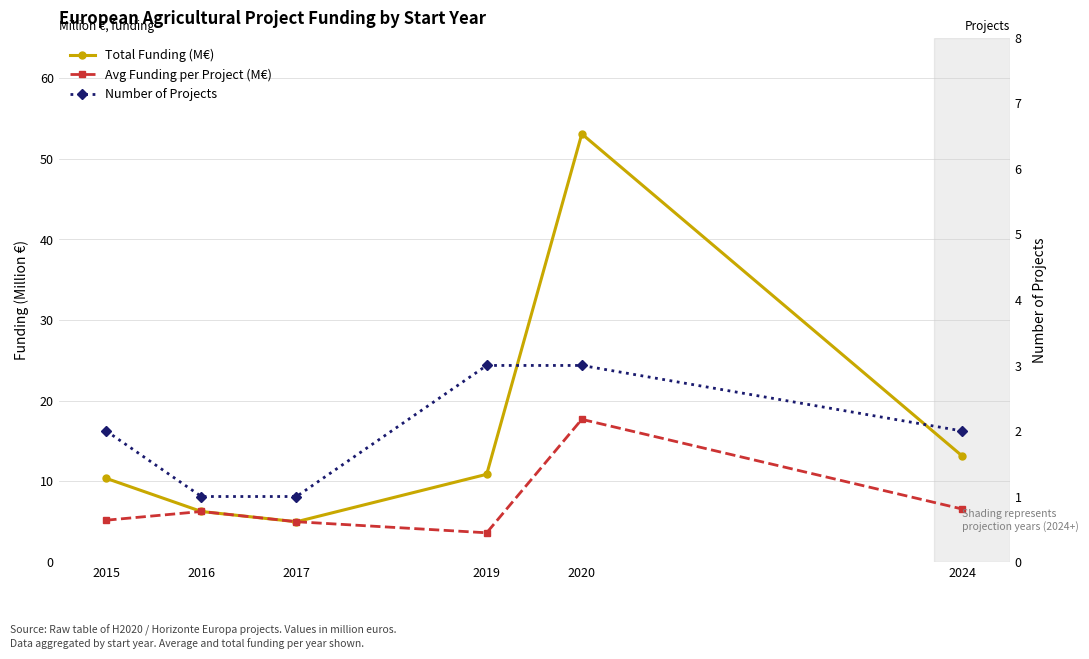

True or false: Total Funding (M€) and Number of Projects cross at least once.

False